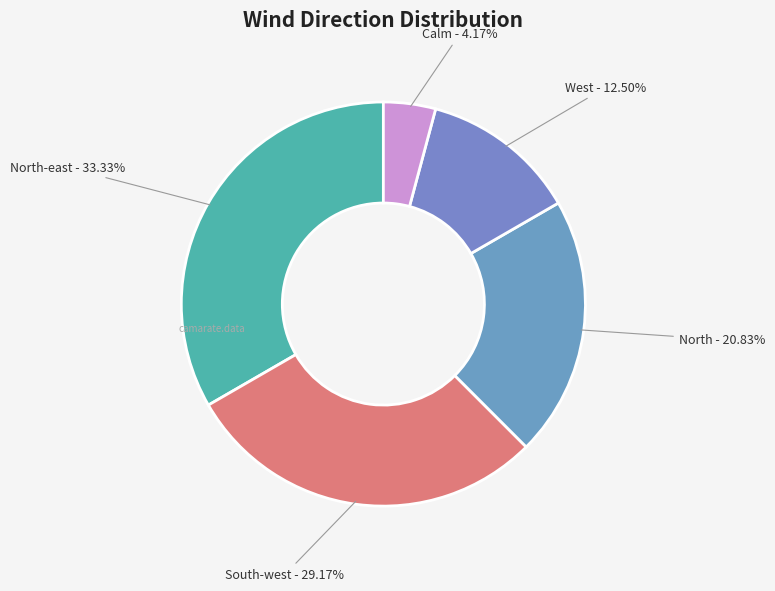

To the nearest percent, what is the average slice percentage?

20%